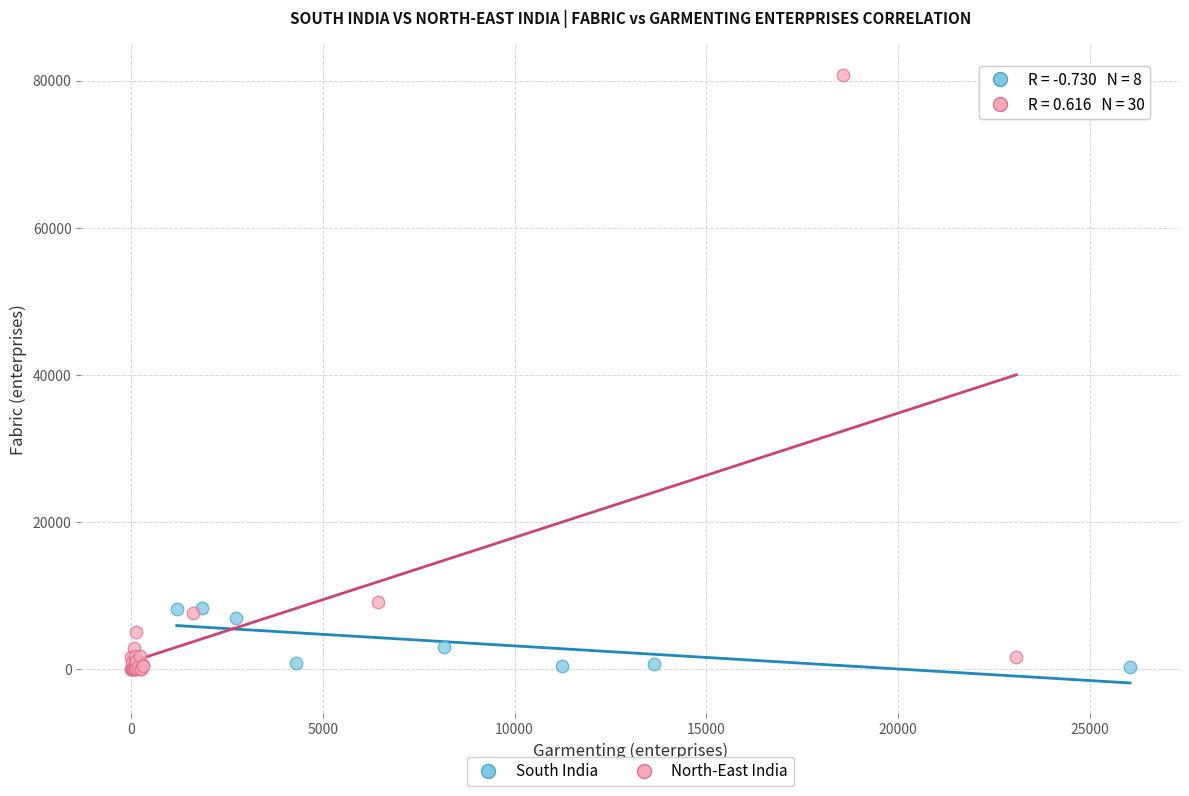

Which series has the largest Y range (max minus min)?

North-East India